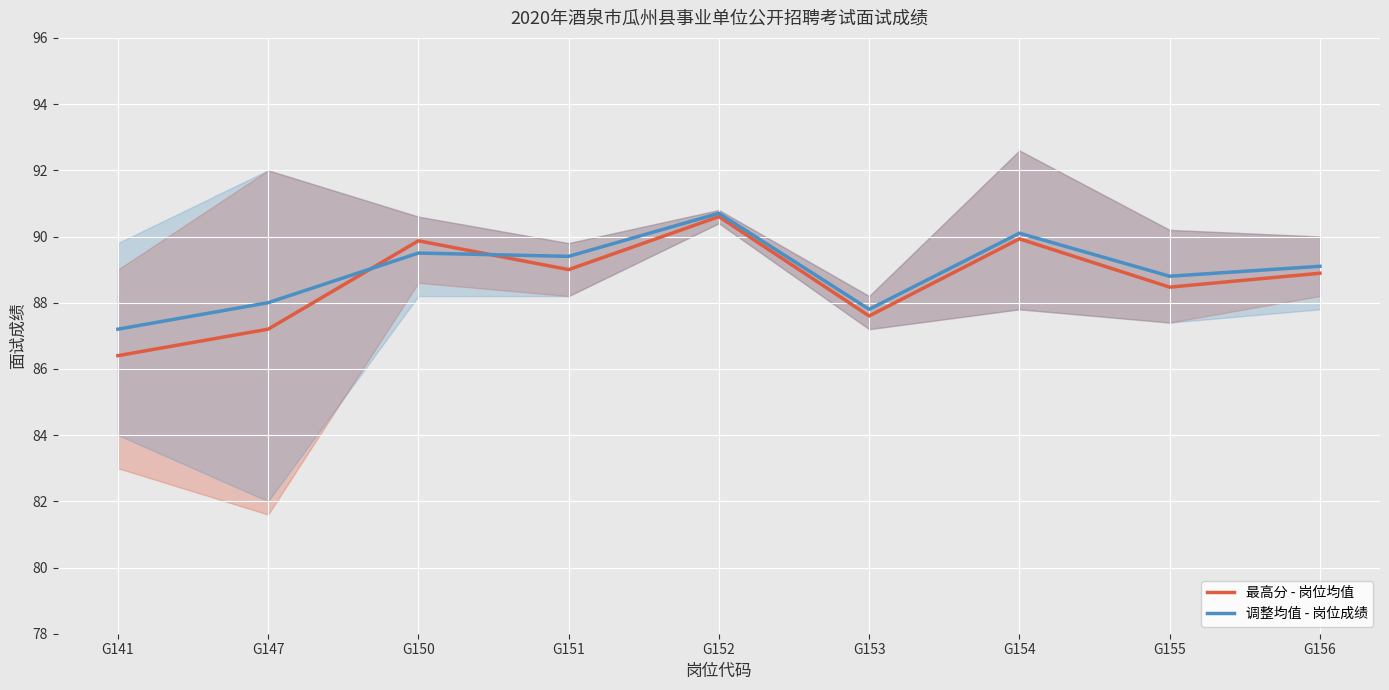

The 调整均值 - 岗位成绩 series shows 54.6 at G152. True or false?

False